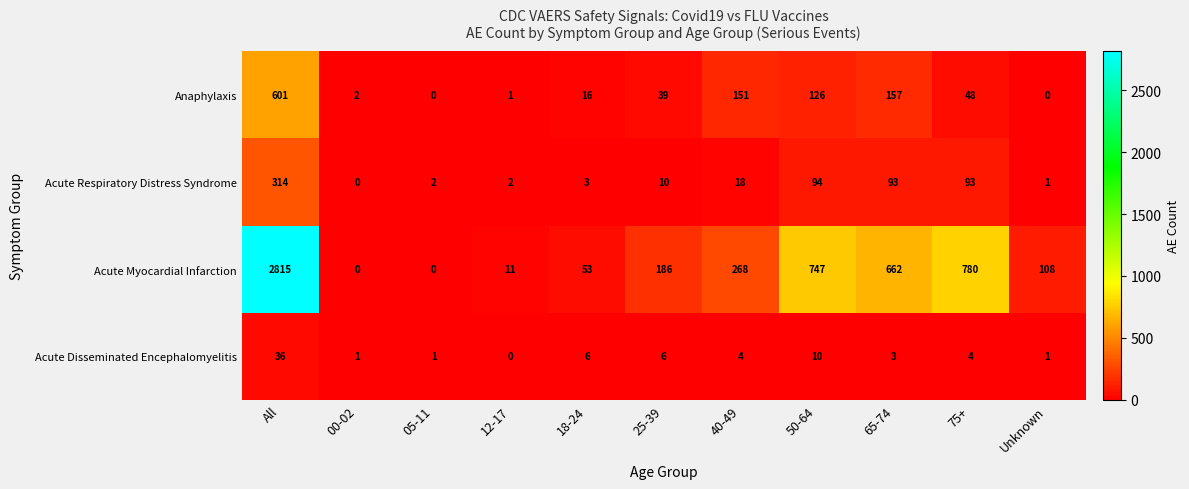

How many distinct data groups are displayed?

4